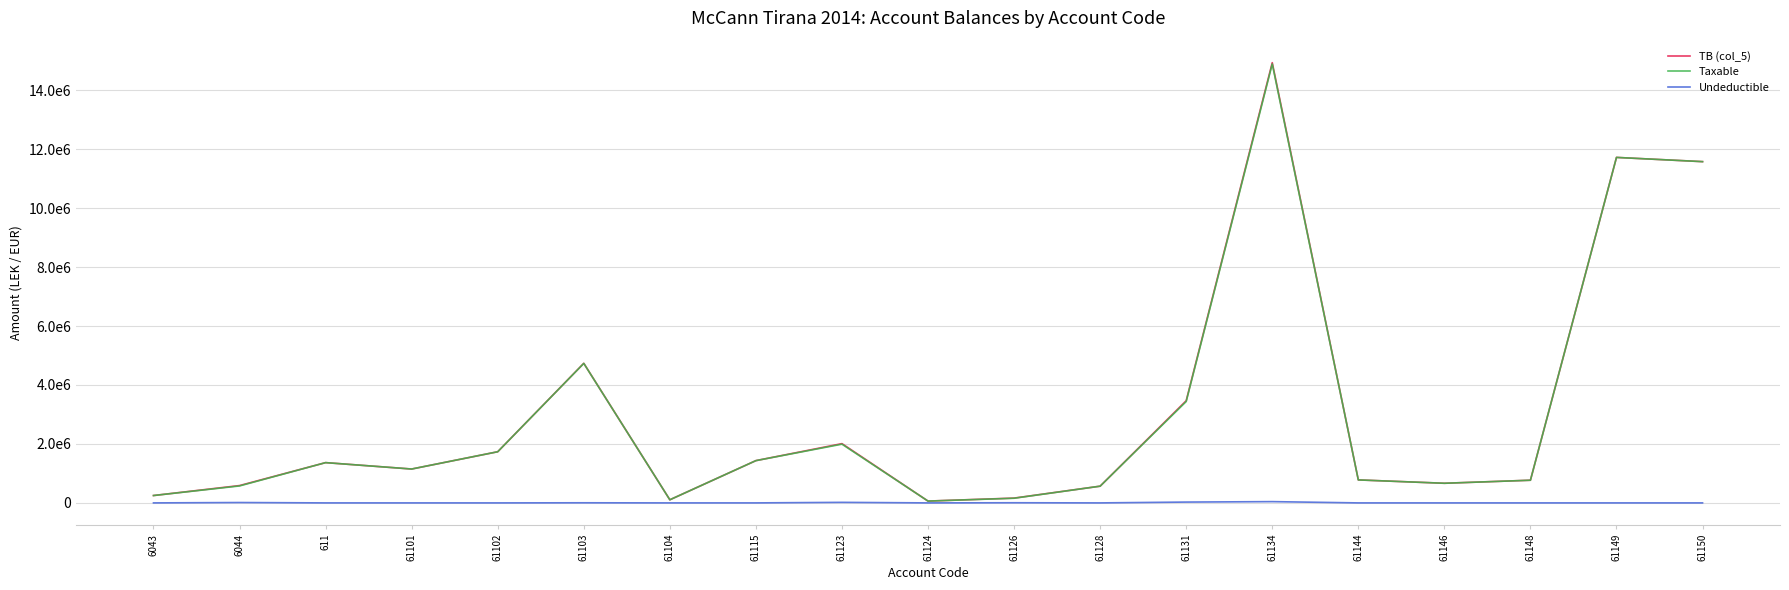

Which category has the lowest value across all series?

6043